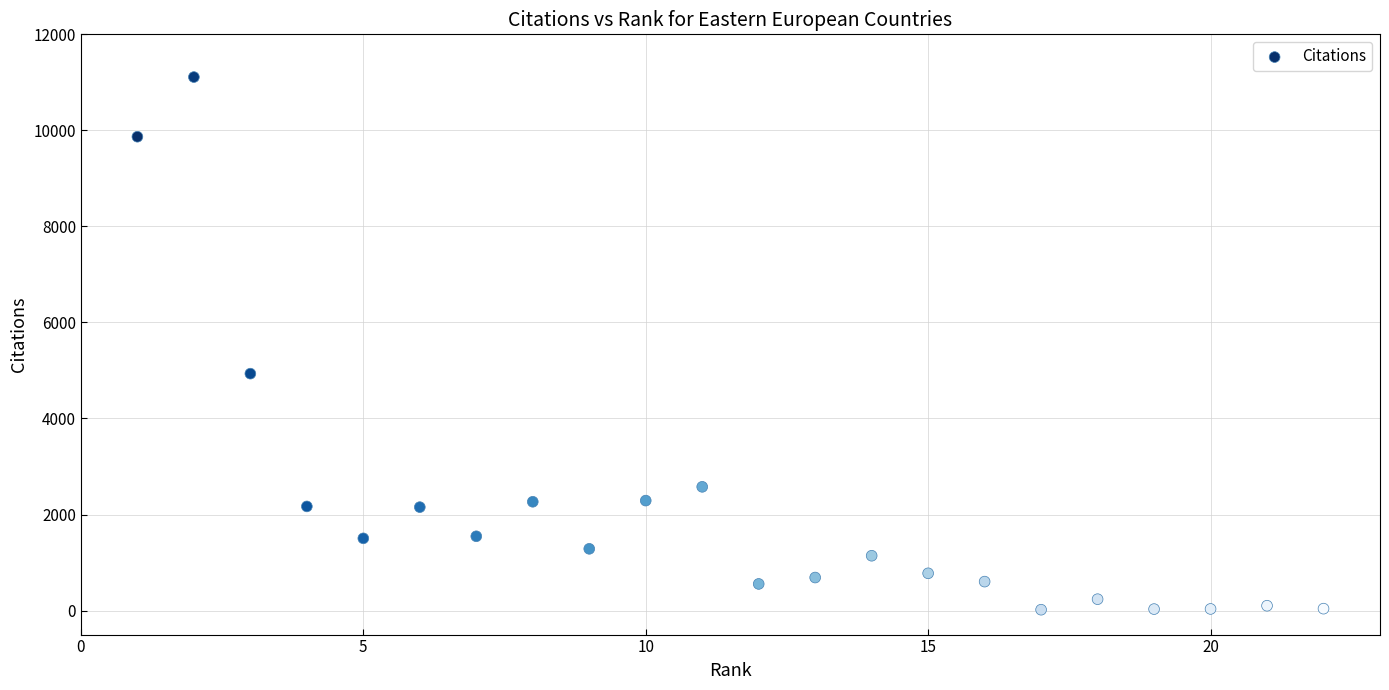

What Y value in the scatter plot is closest to 5564?

4934